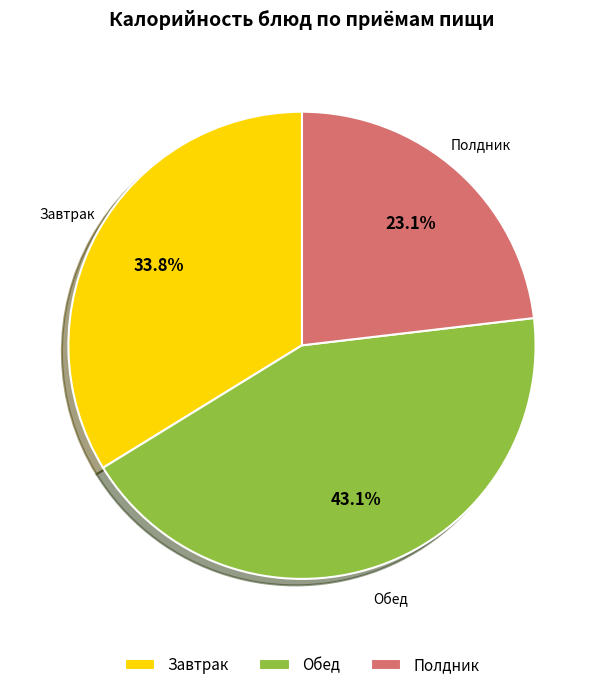

To the nearest percent, what is the difference between the largest and smallest slice percentages?

20%